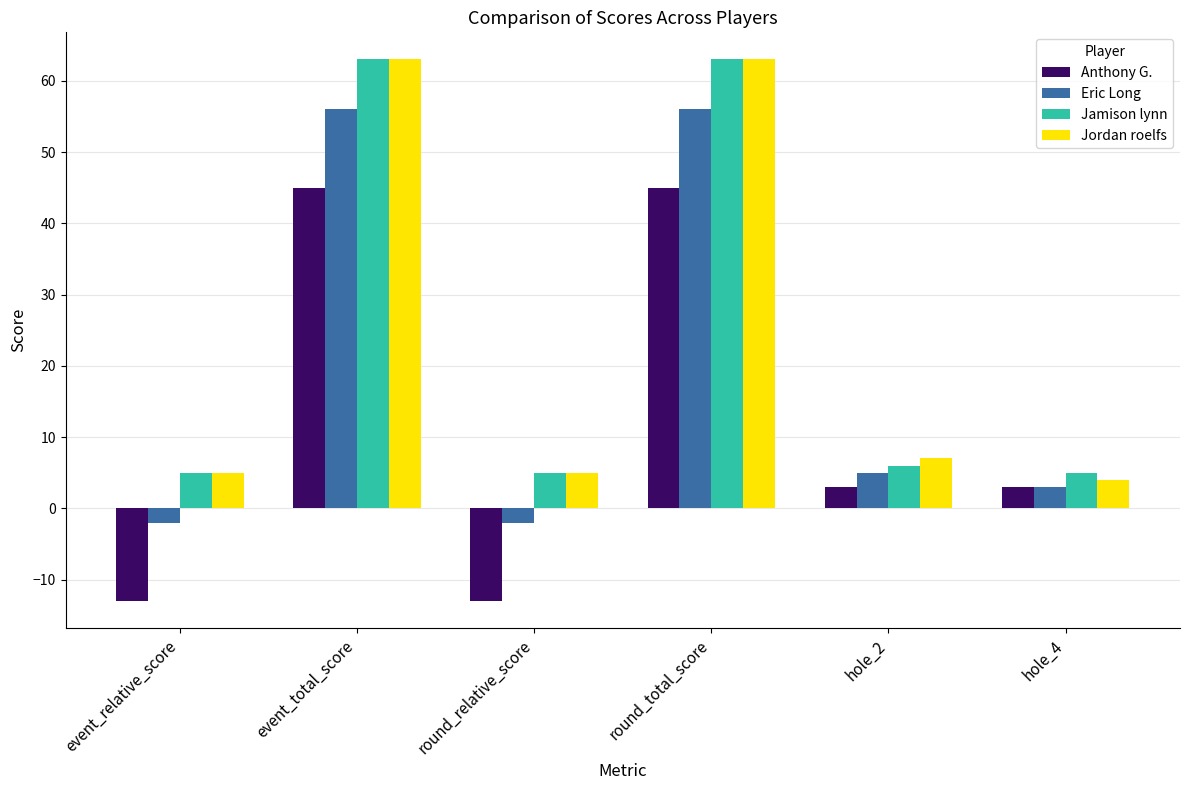

The value of Jordan roelfs at event_relative_score is 9. True or false?

False